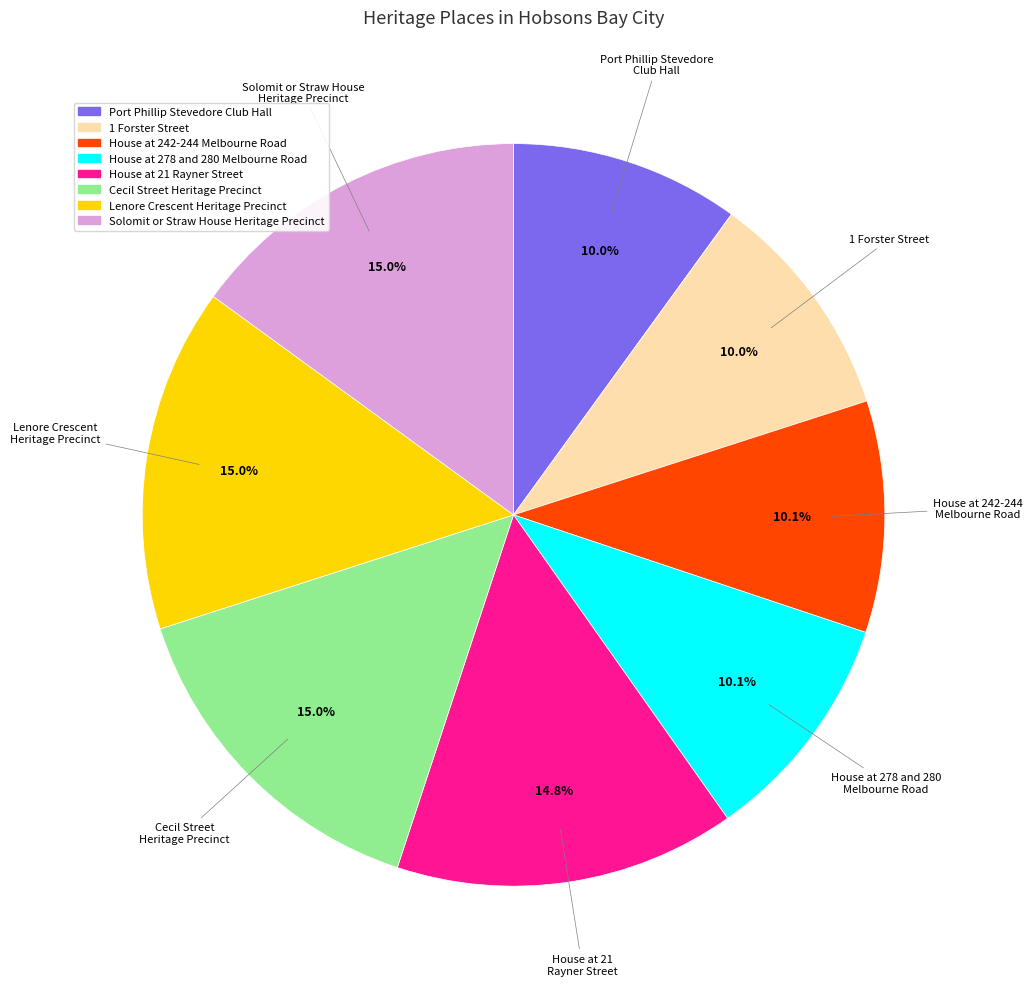

How many slices are in this pie chart?

8